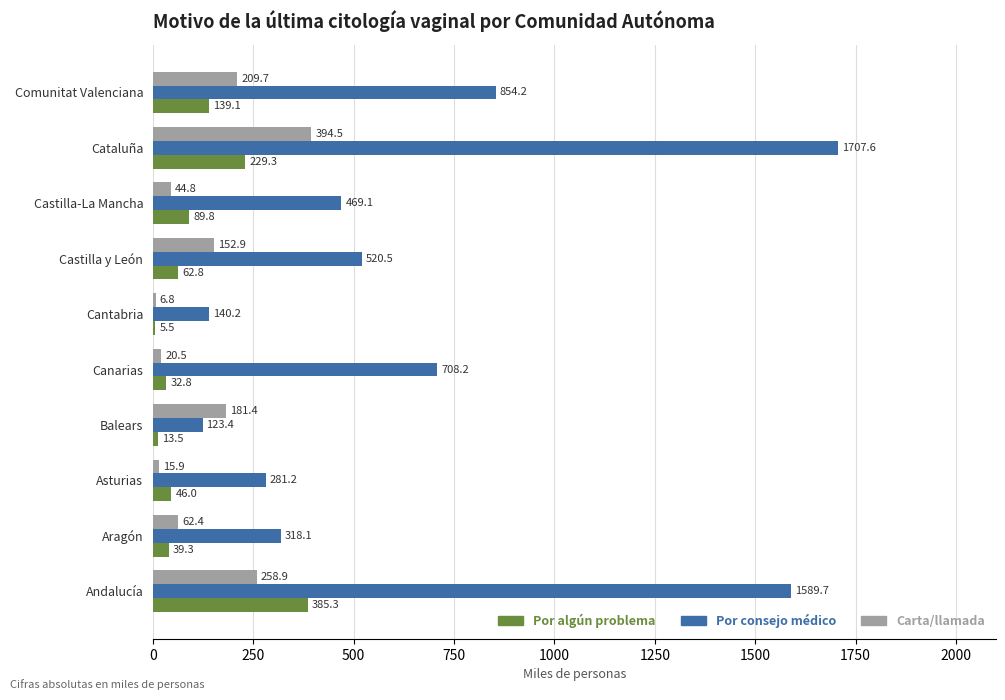

What is the total value across all series at Aragón?

419.8